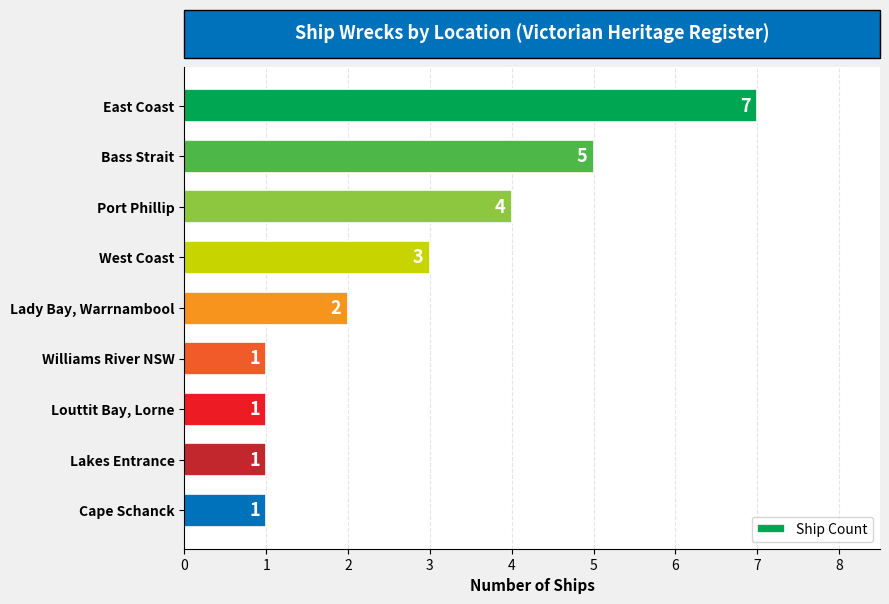

What is the label of the 1st bar from the bottom?

Cape Schanck